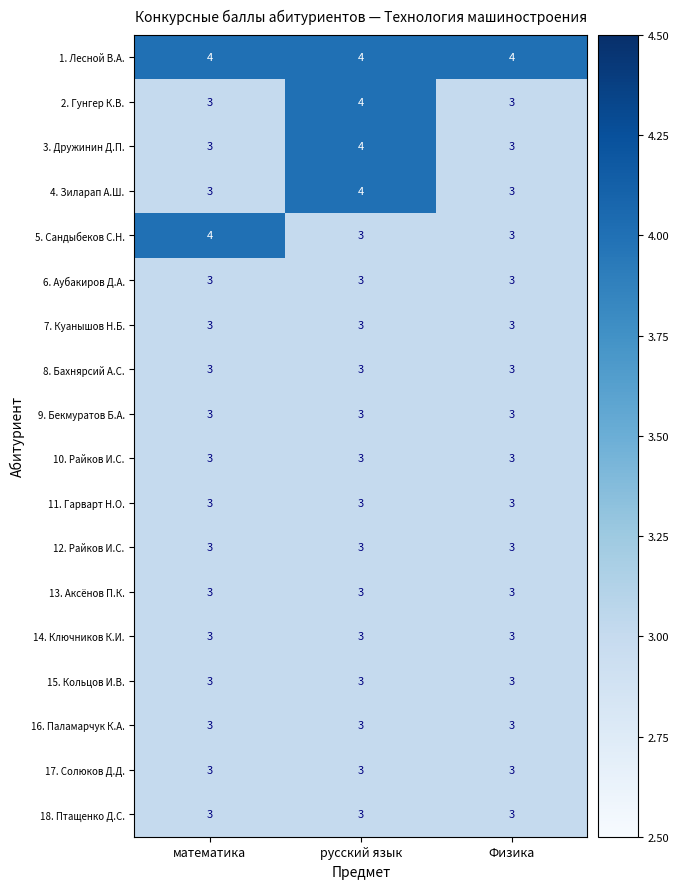

At how many categories does at least one series exceed 3?

3